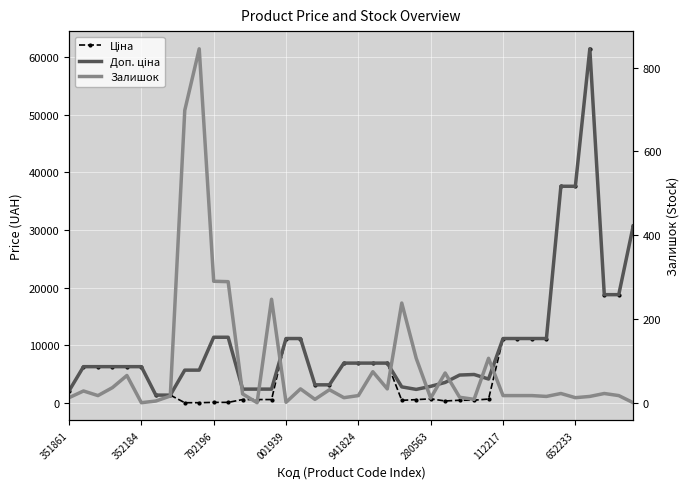

Which has a higher value, 792196 or 280563?

280563